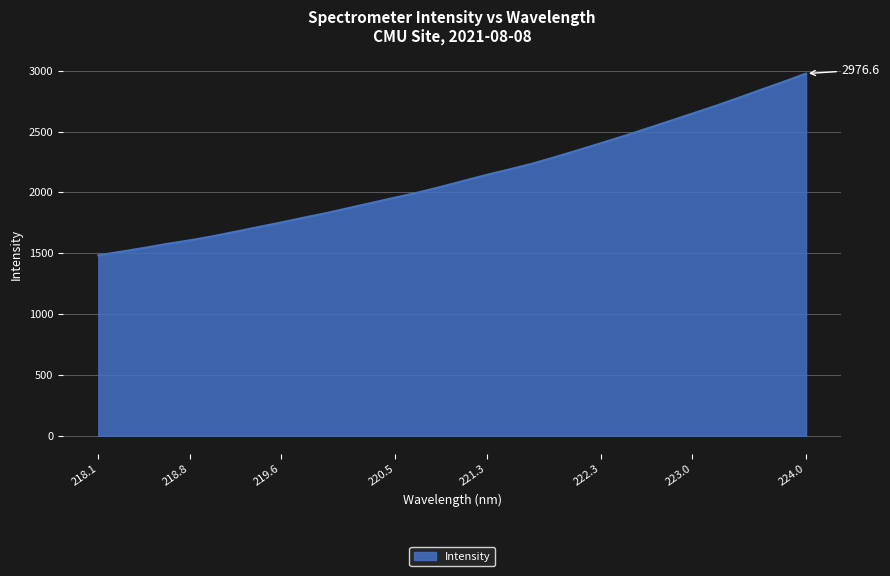

What is the difference between the maximum and minimum values?

1493.1